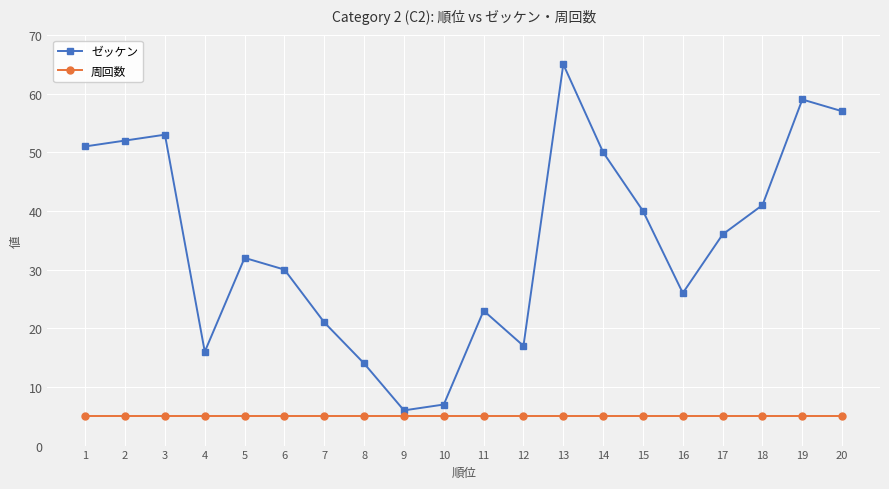

At which category is the sum across all series the highest?

13